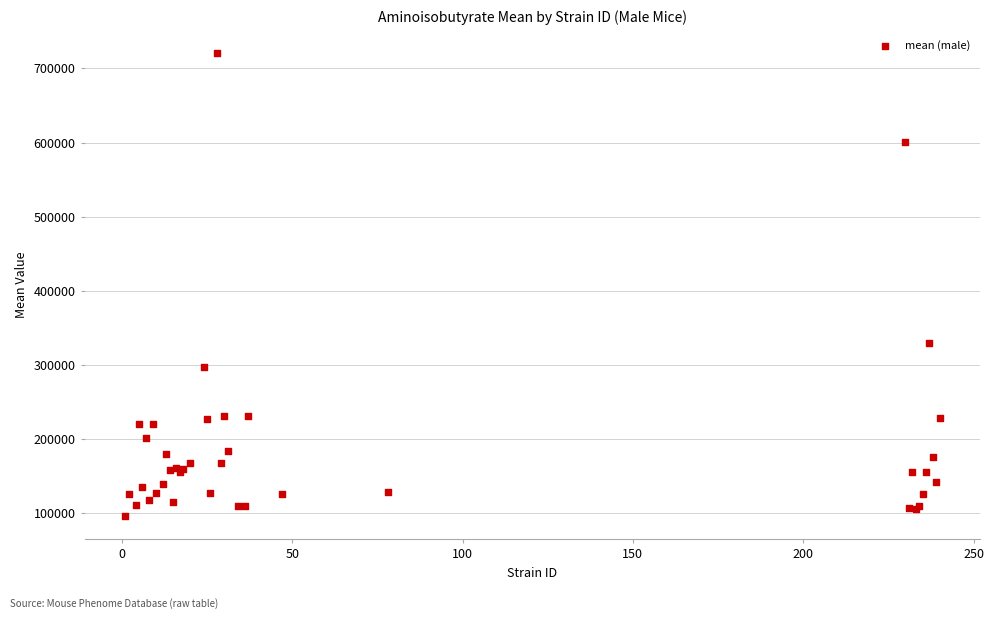

What Y value in the scatter plot is closest to 408308?

329400